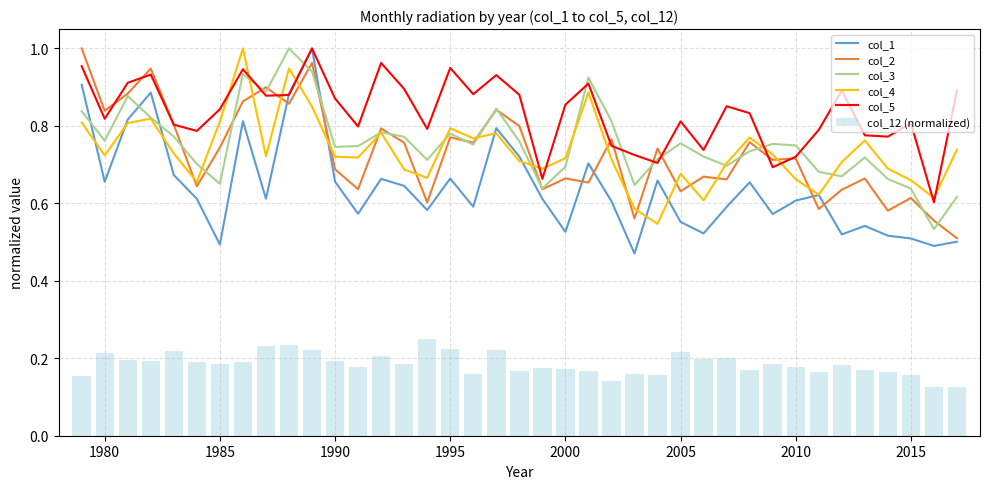

Count the col_12 (normalized) values in the range 0 to 1.

39